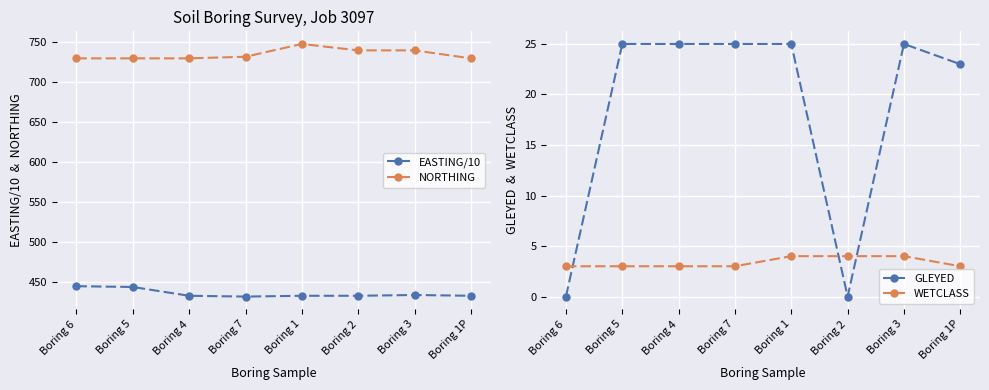

Rank the categories by NORTHING value from lowest to highest.

Boring 6, Boring 5, Boring 4, Boring 1P, Boring 7, Boring 2, Boring 3, Boring 1